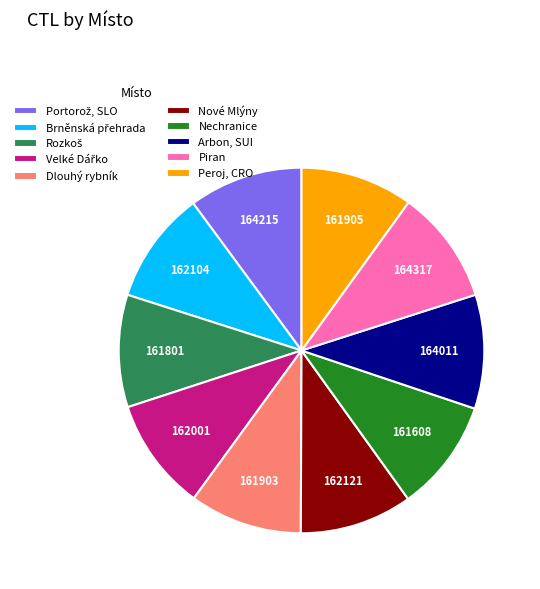

Is there a majority slice in this chart?

No